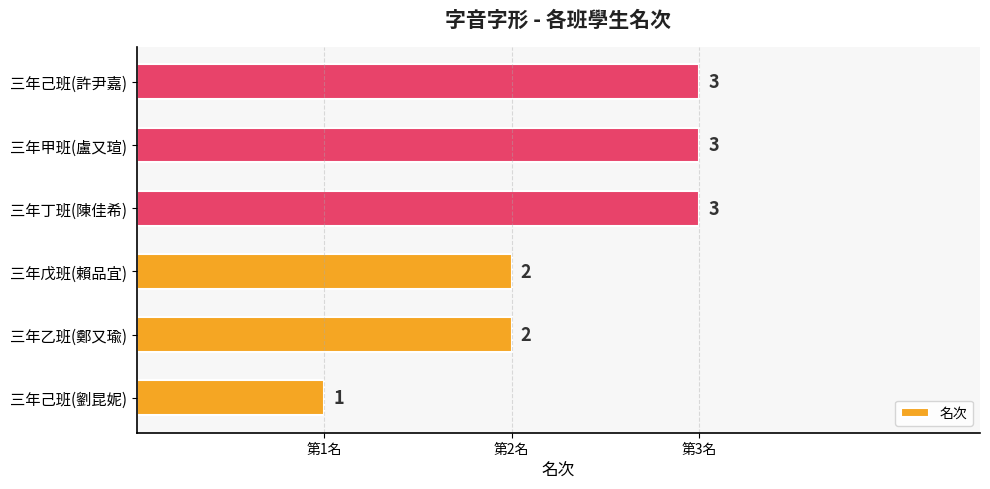

What is the ratio of the value at 三年乙班(鄭又瑜) to the value at 三年丁班(陳佳希)?

0.7